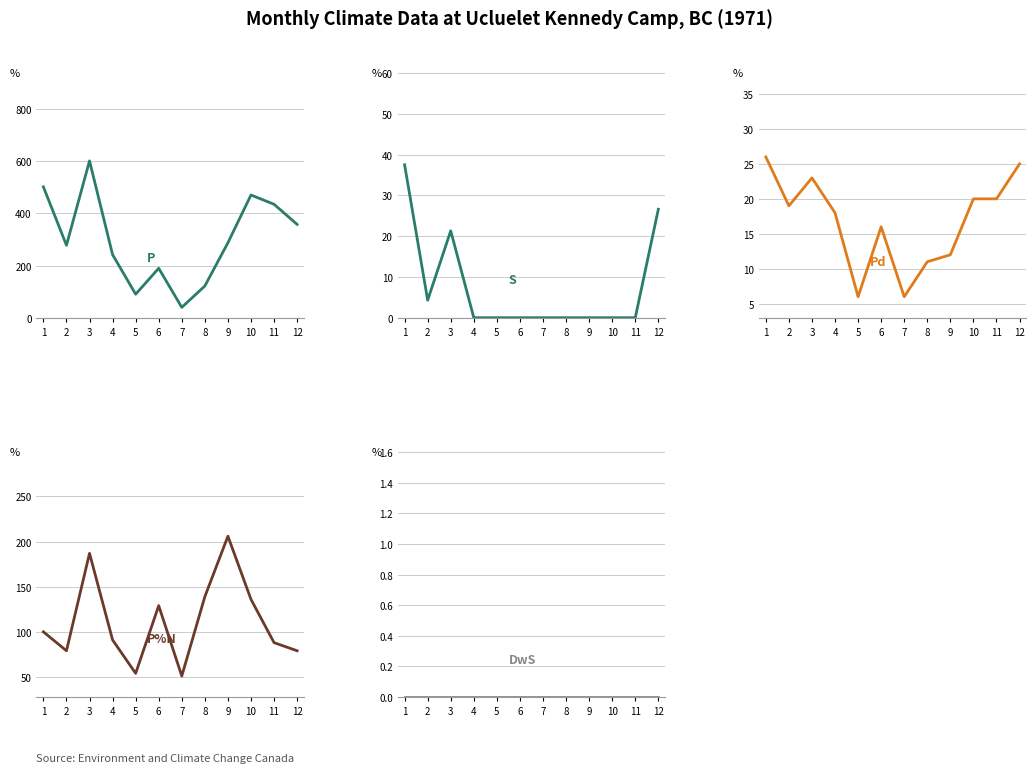

What is the total value across all series at 2?

380.3